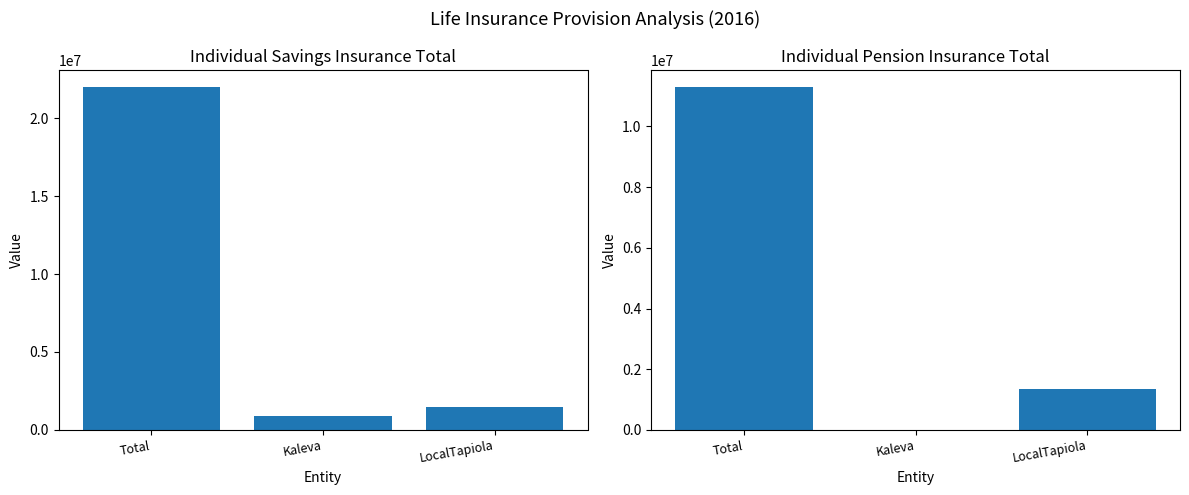

Rank the series by their maximum value, from highest to lowest.

1.3 Individual savings insurance total, 1.5 Individual pension insurance total